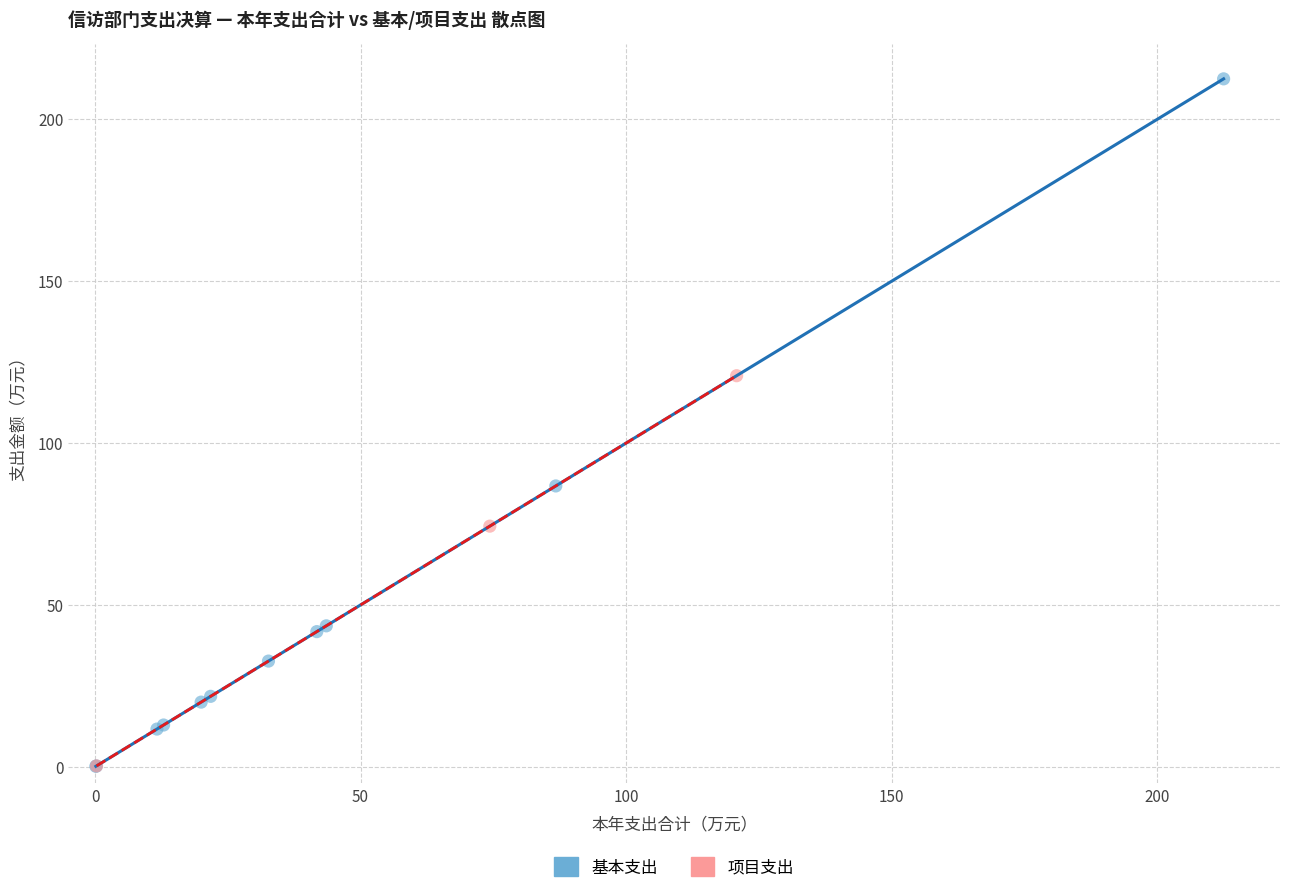

Which series has the widest spread of Y values?

基本支出